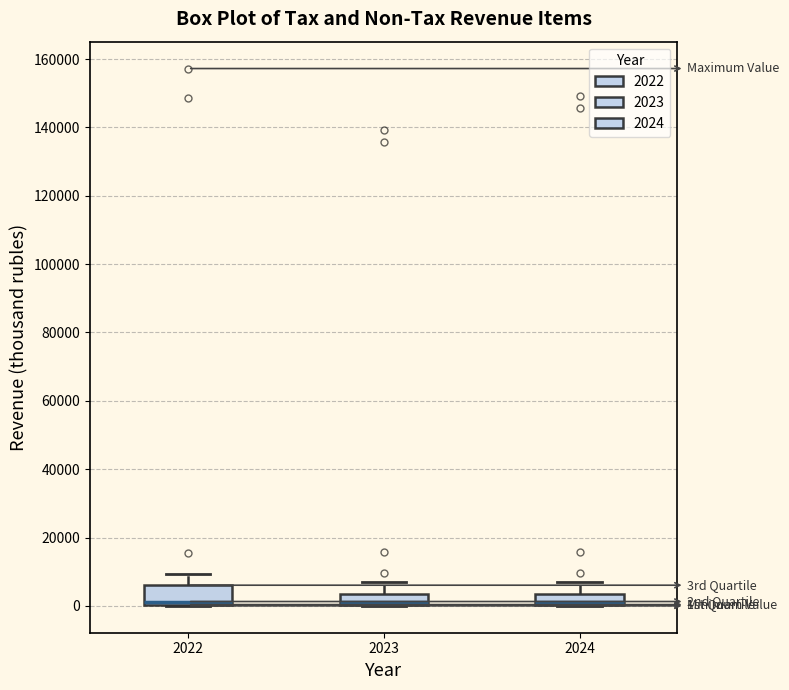

Reading left to right, read every box against the y-axis: the position of its median line, the range the box covers, and the ends of its whiskers. The values are not printed on the chart, so give them approximately, as read against the axis.

2022: median 2000, box 0 to 6000, whiskers 0 to 10000
2023: median 2000, box 0 to 4000, whiskers 0 to 8000
2024: median 2000, box 0 to 4000, whiskers 0 to 6000